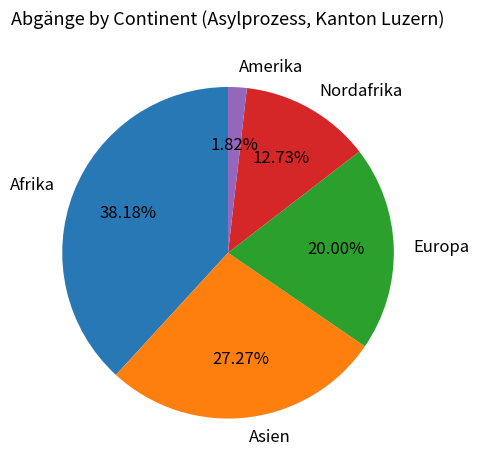

To the nearest percent, what portion does Amerika represent?

2%